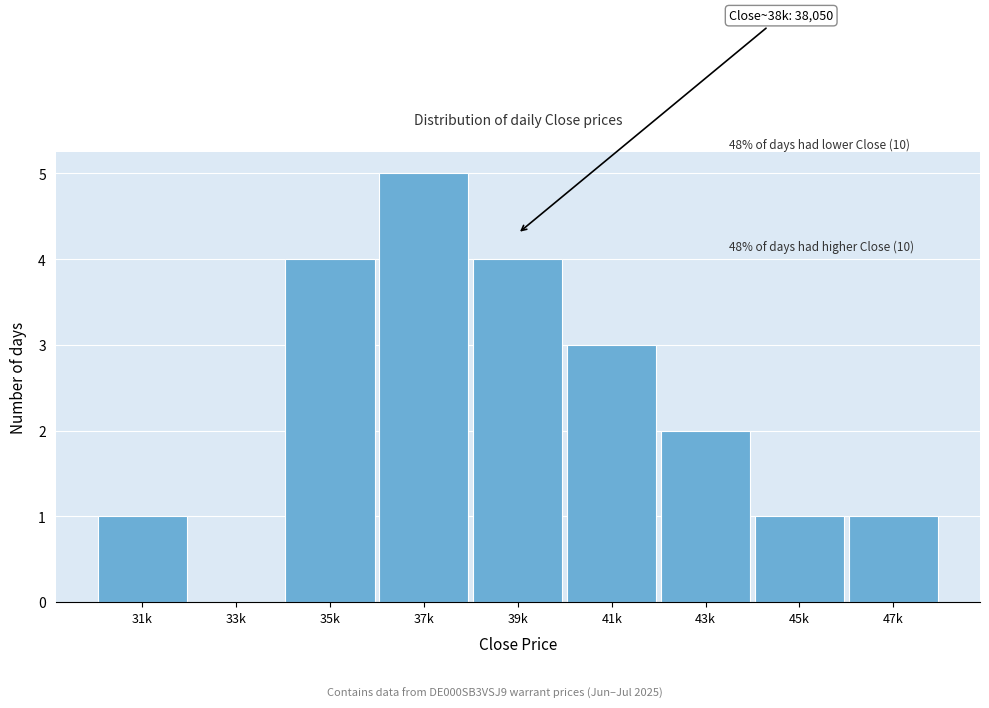

Reading right to left, extract all data points from this chart.

47k=1	45k=1	43k=2	41k=3	39k=4	37k=5	35k=4	33k=0	31k=1